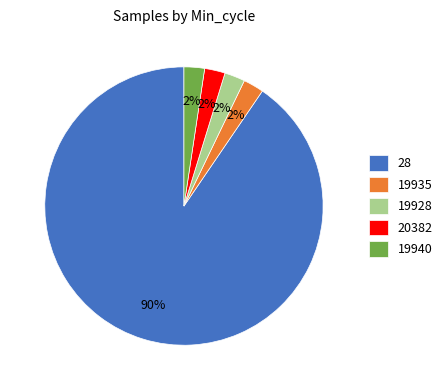

To the nearest percent, what is the average slice percentage?

20%